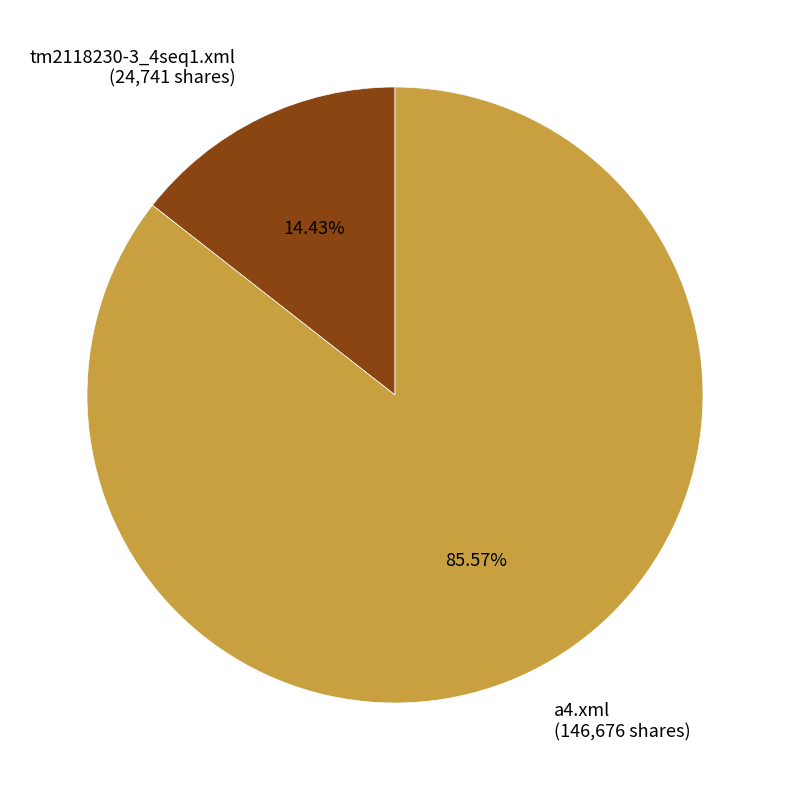

Which category has the biggest portion of the pie?

a4.xml